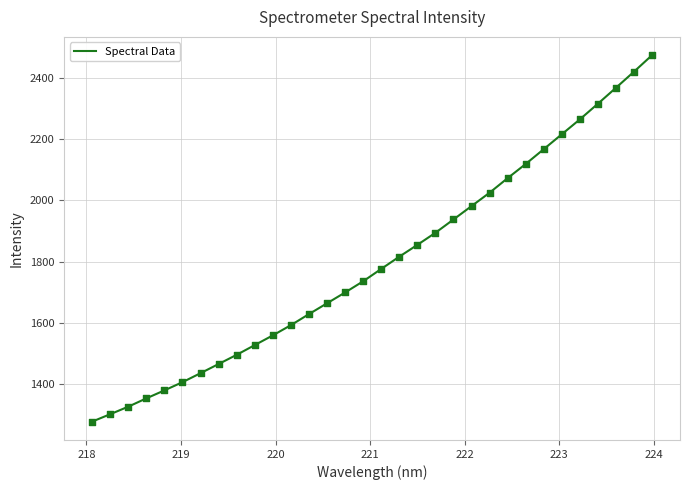

What is the difference between the maximum and minimum values?

1196.7